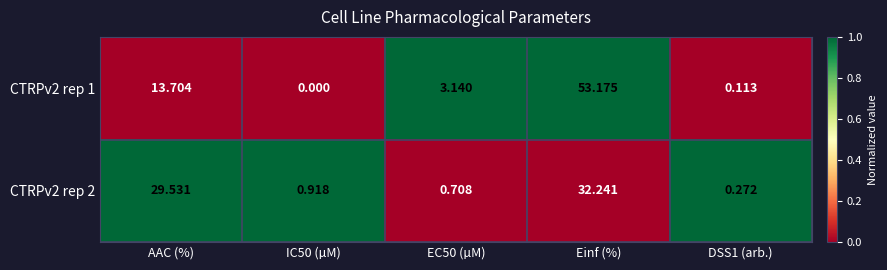

Which series has the widest spread of values?

CTRPv2 rep 1